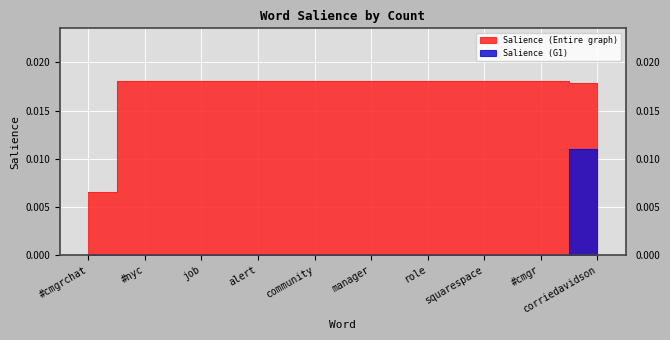

Which series has the largest total across all categories?

Salience (Entire graph)